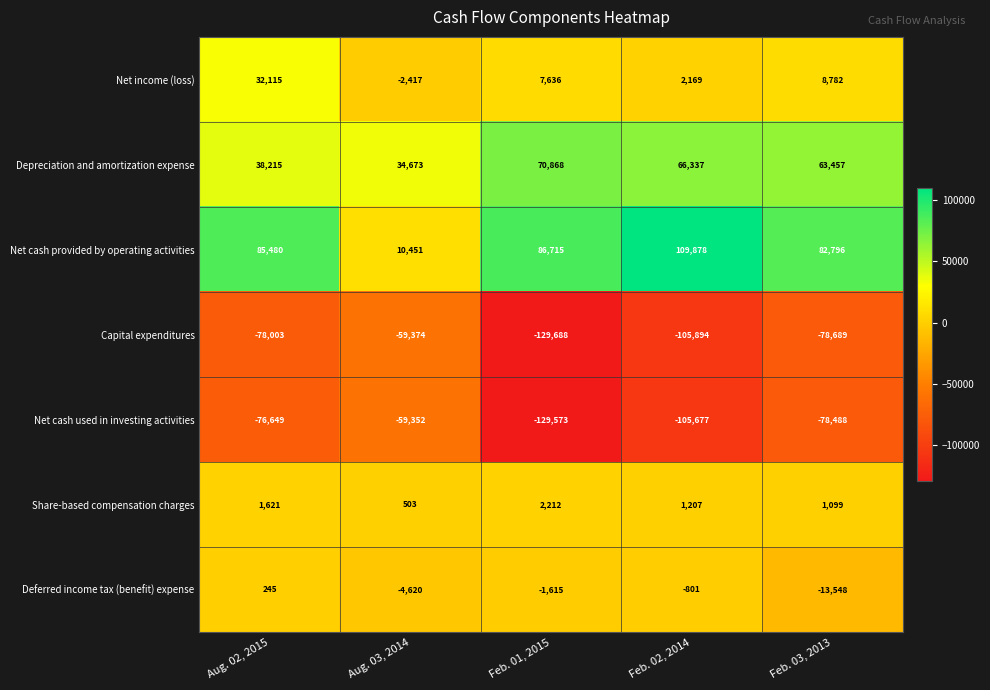

What is the difference between the Net income (loss) values at Feb. 03, 2013 and Aug. 03, 2014?

11199